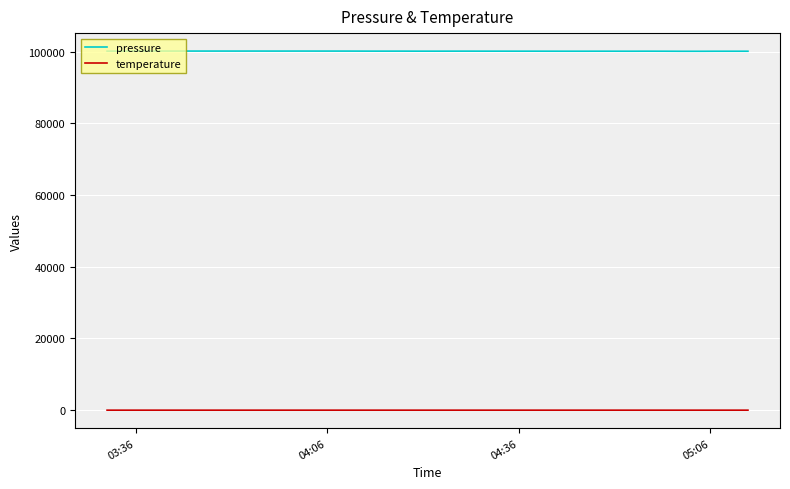

What is the maximum value shown in the chart?

100121.9